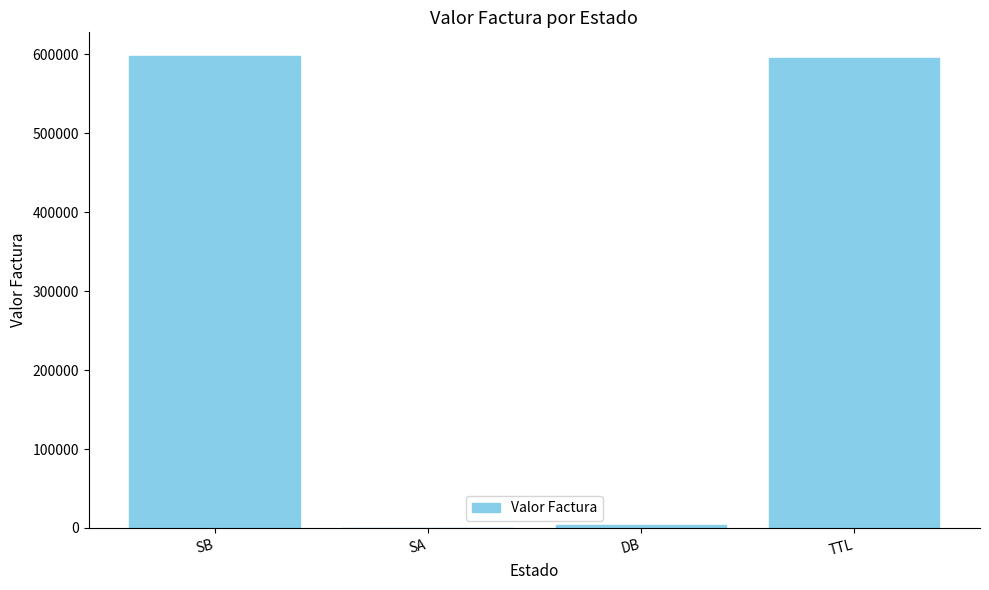

Is it true that the value at SA is 0.0?

True